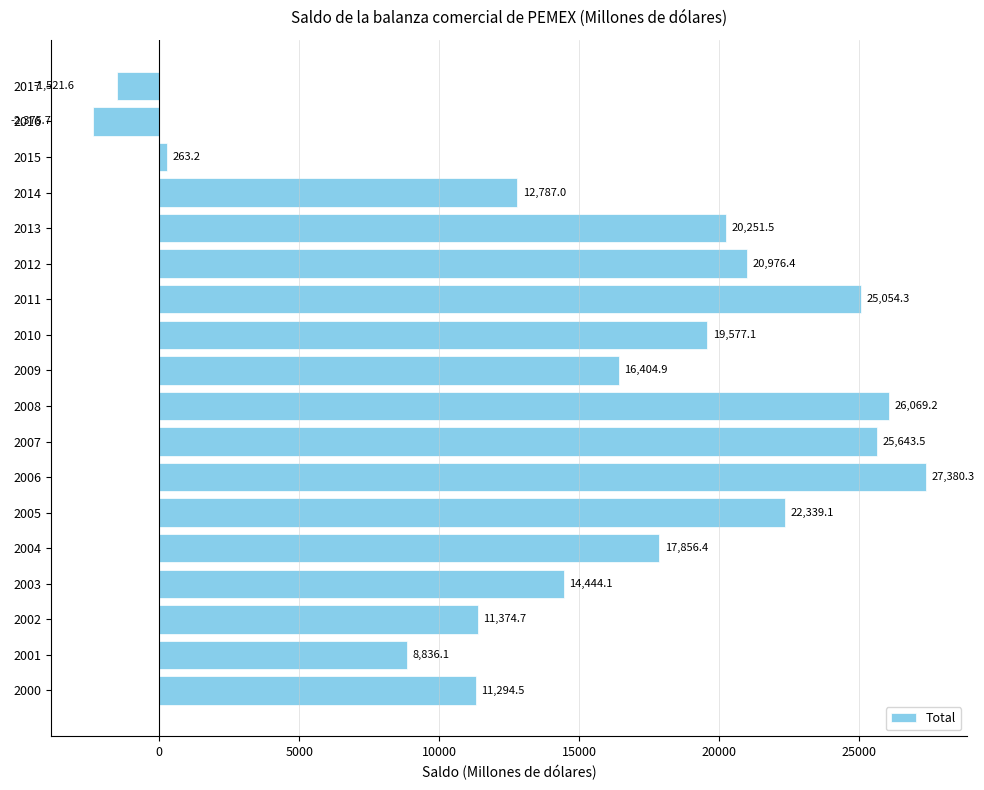

Reading top to bottom, extract all data points from this chart.

-1521.6	-2375.7	263.2	12787.0	20251.5	20976.4	25054.3	19577.1	16404.9	26069.2	25643.5	27380.3	22339.1	17856.4	14444.1	11374.7	8836.1	11294.5